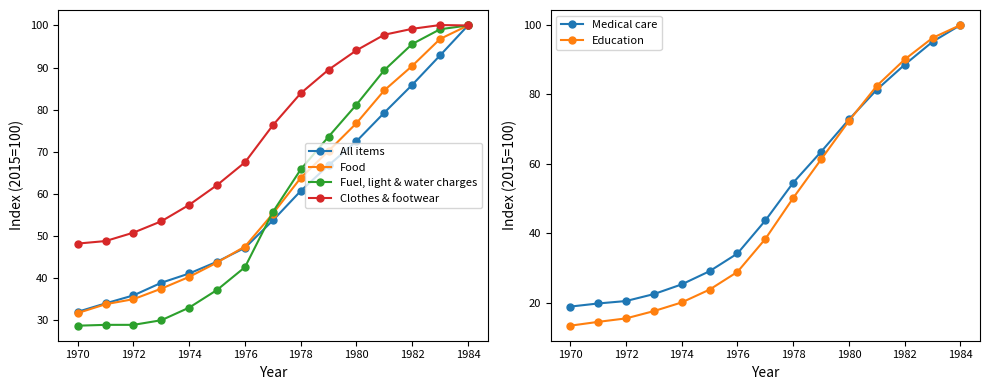

The Fuel, light & water charges series shows 95.6 at 1982. True or false?

True